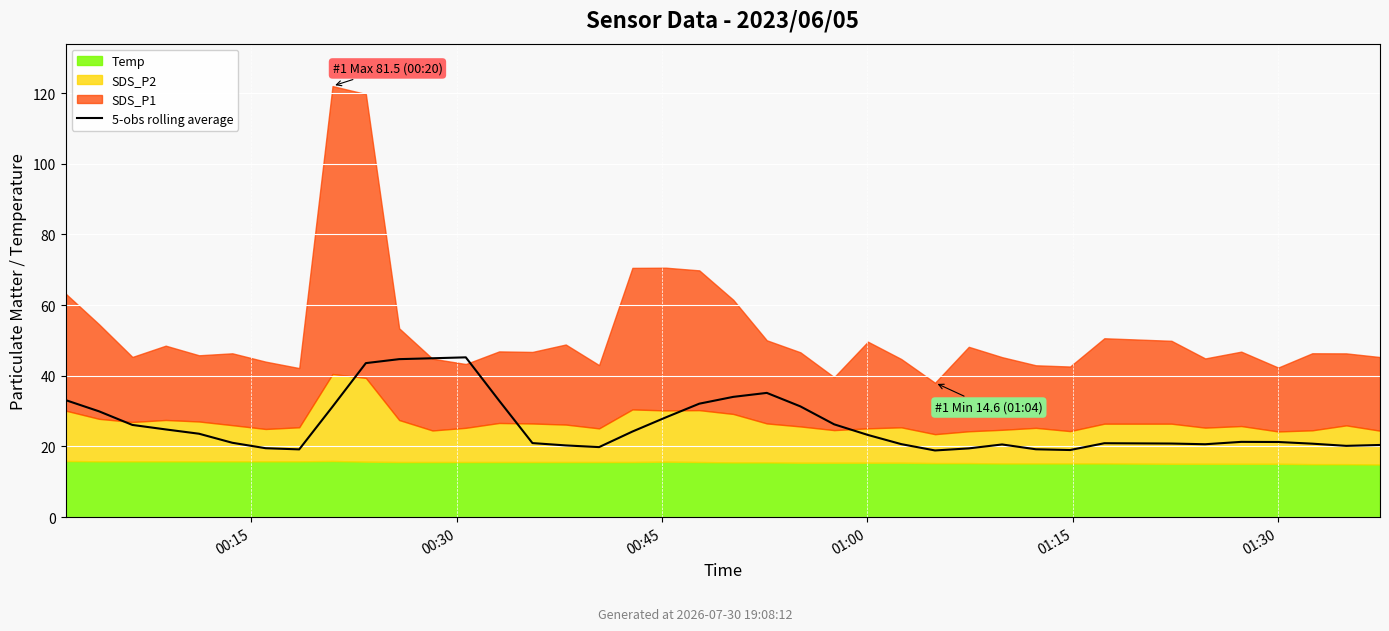

How many lines are shown in the chart?

1